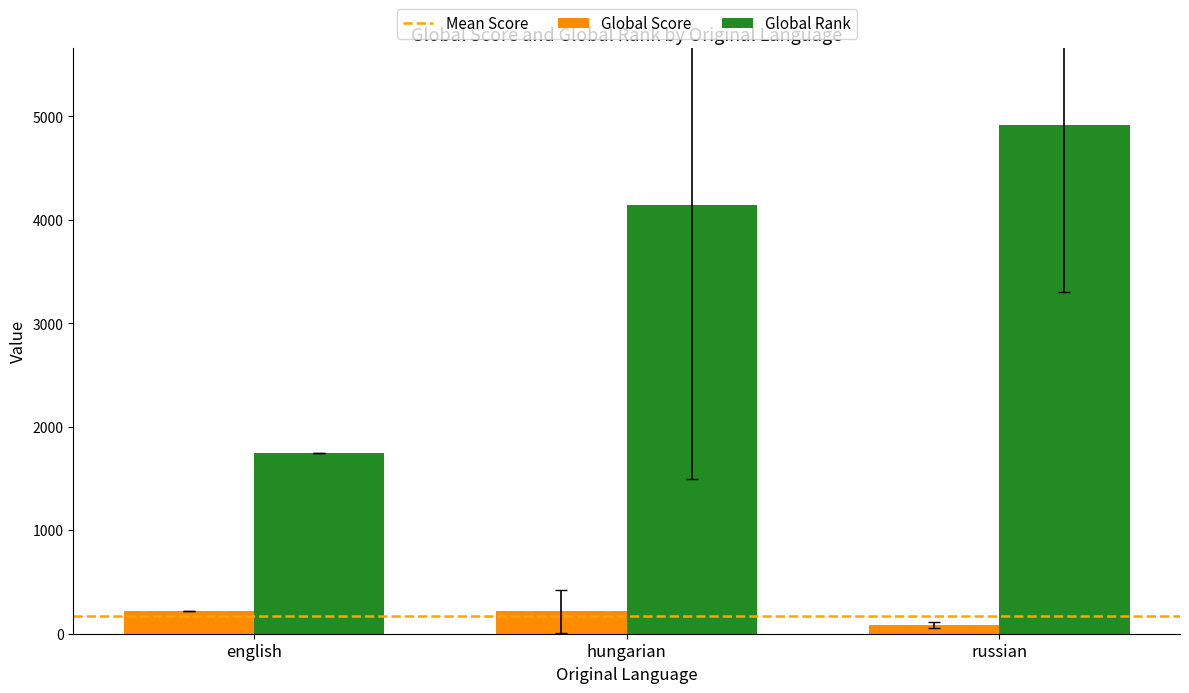

What is the total value across all series at english?

1969.0